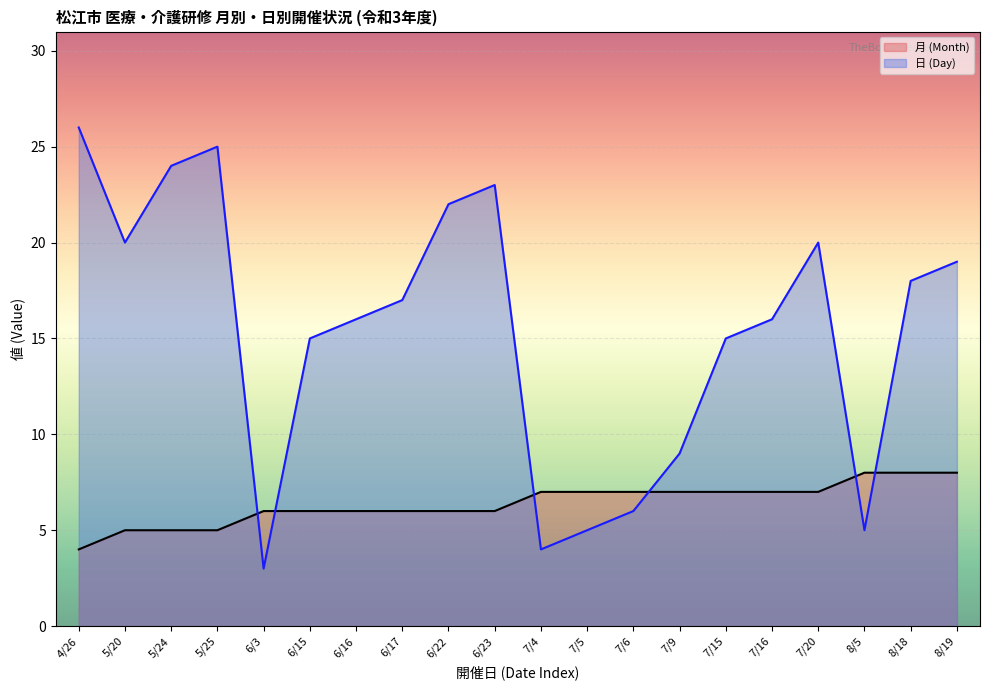

What is the difference between the highest and lowest values at 6/23?

17